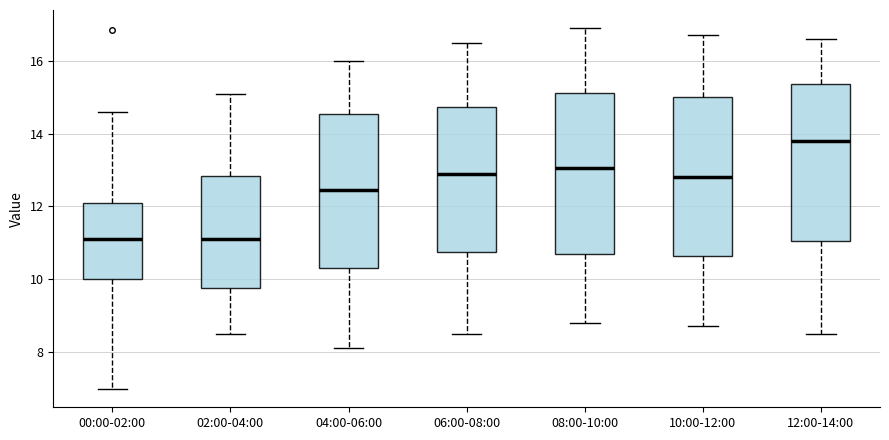

Reading left to right, read every box against the y-axis: the position of its median line, the range the box covers, and the ends of its whiskers. The values are not printed on the chart, so give them approximately, as read against the axis.

00:00-02:00: median 11.2, box 10.0 to 12.0, whiskers 7.0 to 14.6
02:00-04:00: median 11.2, box 9.8 to 12.8, whiskers 8.6 to 15.2
04:00-06:00: median 12.4, box 10.4 to 14.6, whiskers 8.2 to 16.0
06:00-08:00: median 13.0, box 10.8 to 14.8, whiskers 8.6 to 16.6
08:00-10:00: median 13.0, box 10.6 to 15.2, whiskers 8.8 to 17.0
10:00-12:00: median 12.8, box 10.6 to 15.0, whiskers 8.8 to 16.8
12:00-14:00: median 13.8, box 11.0 to 15.4, whiskers 8.6 to 16.6